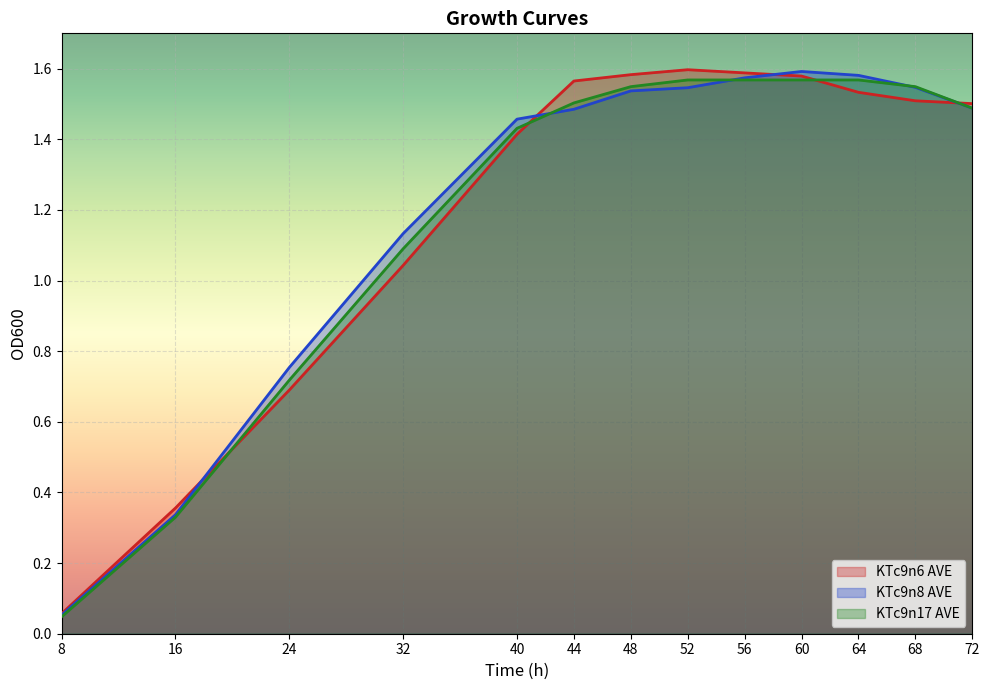

Where does the KTc9n17 AVE series first go above 1?

32